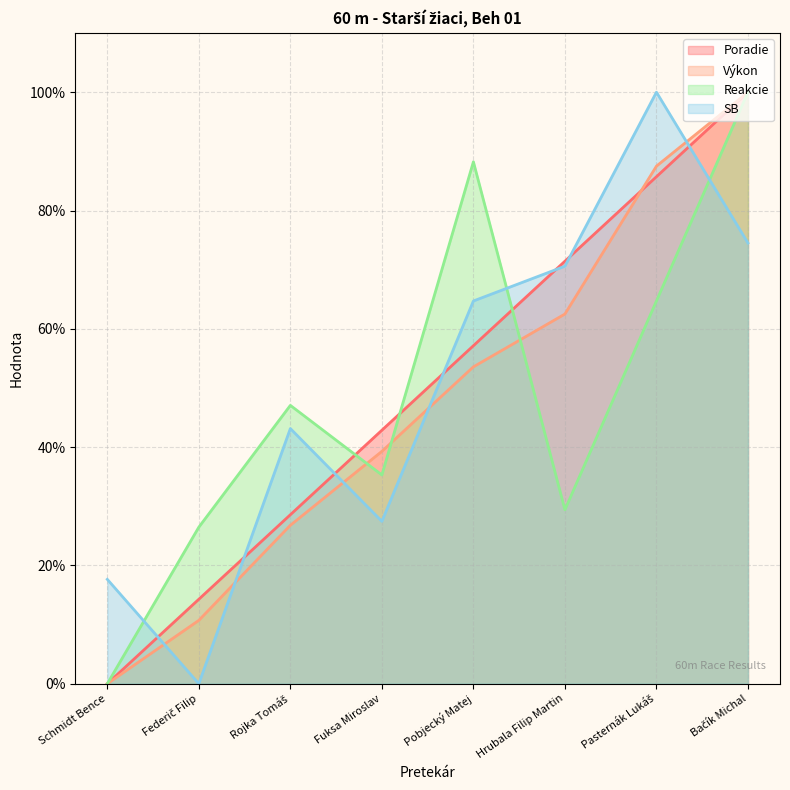

How many data points does each series have?

8